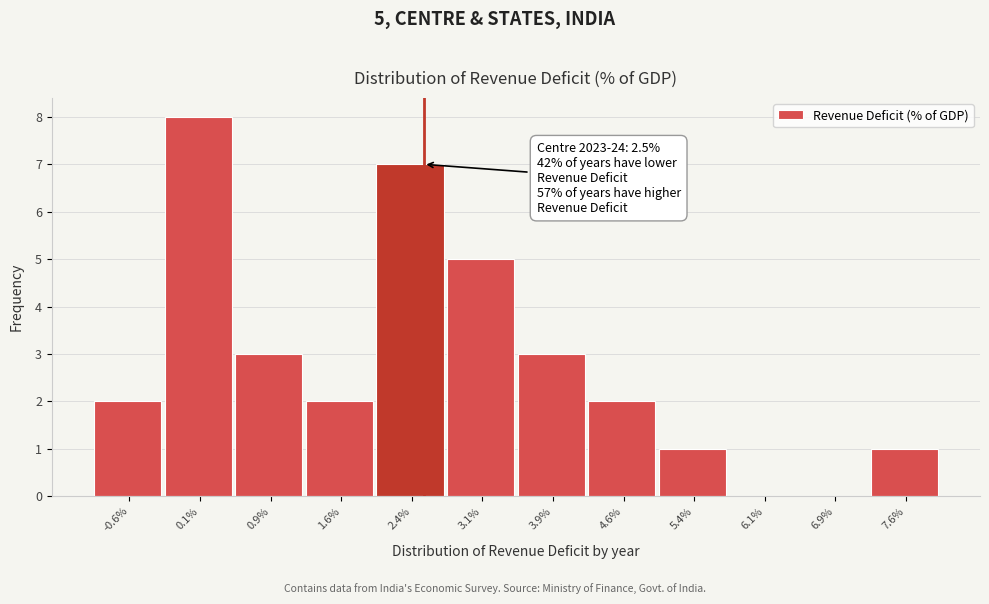

Which range on the x-axis has the tallest bar?

-0.25 to 0.50